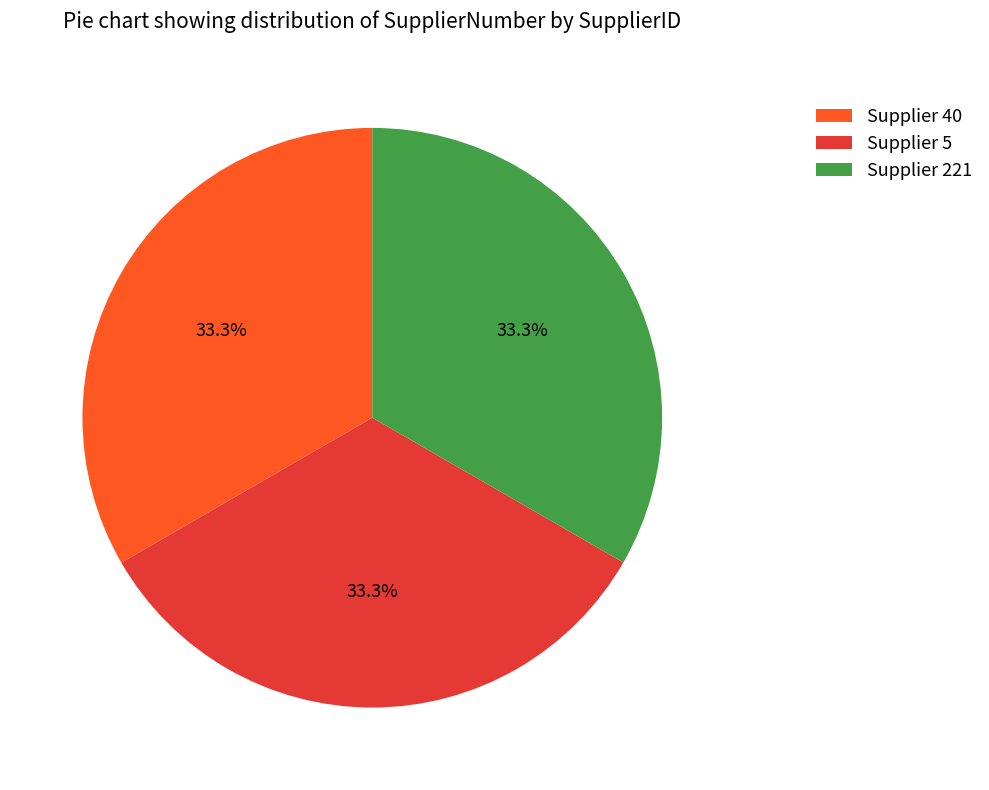

What is the ratio of the value at Supplier 40 to the value at Supplier 221?

1.0